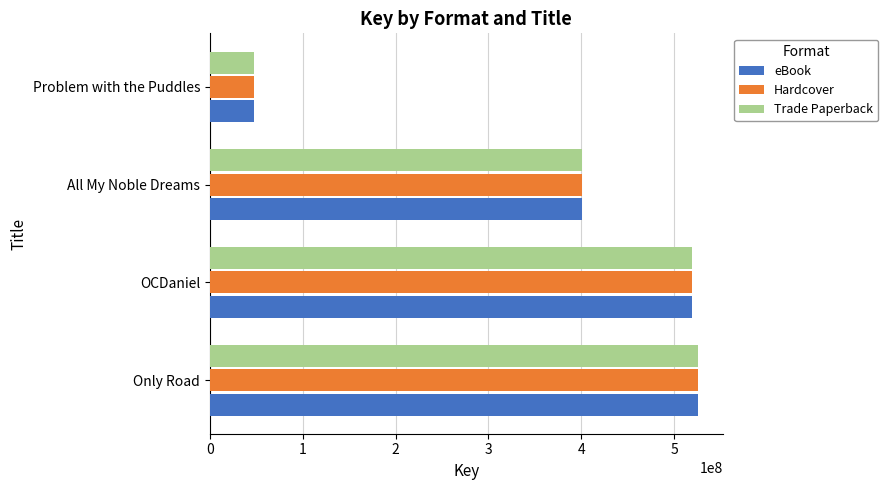

What is the total value across all series at Only Road?

1577818293